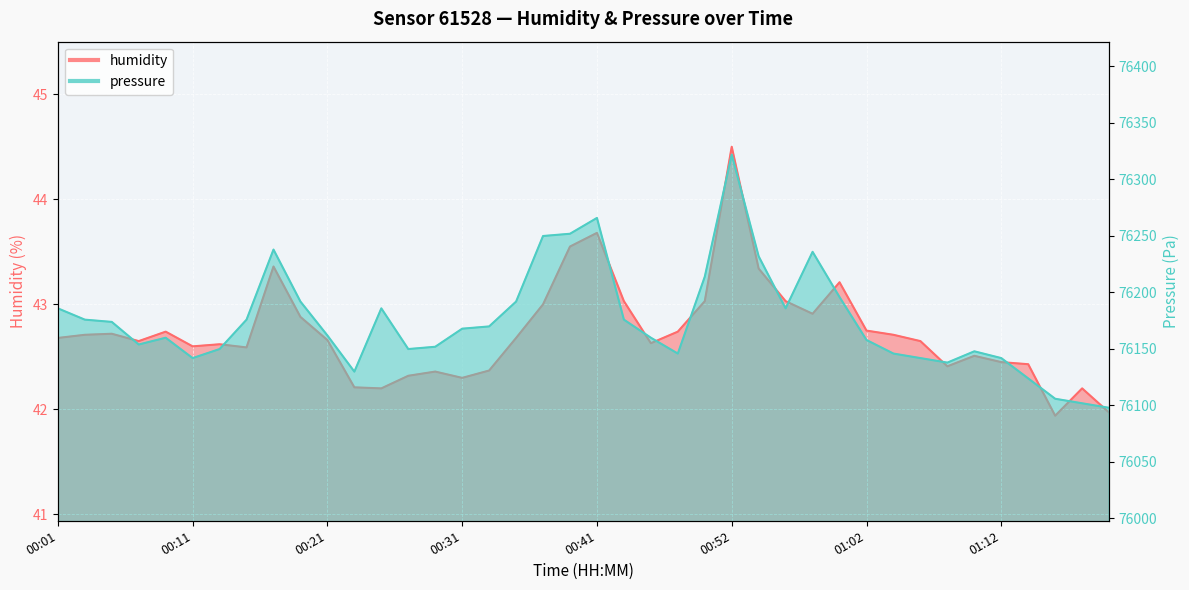

What is the average value of the pressure series?

76174.7